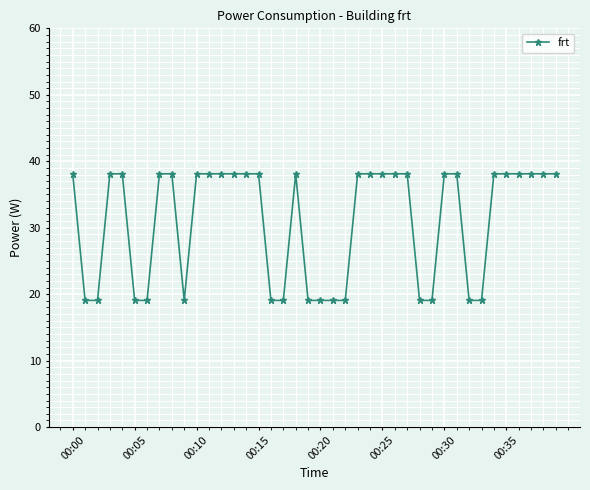

What is the difference between the second highest and second lowest values?

19.1